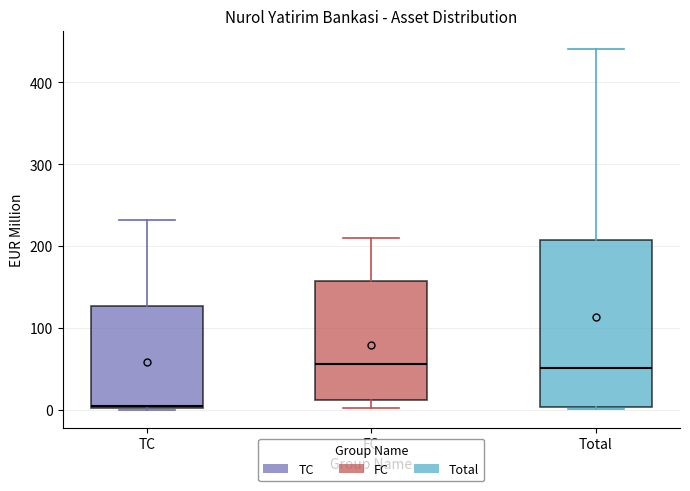

Where does the upper whisker of the box for Total end on the y-axis? The values are not printed on the chart, so give them approximately, as read against the axis.

440